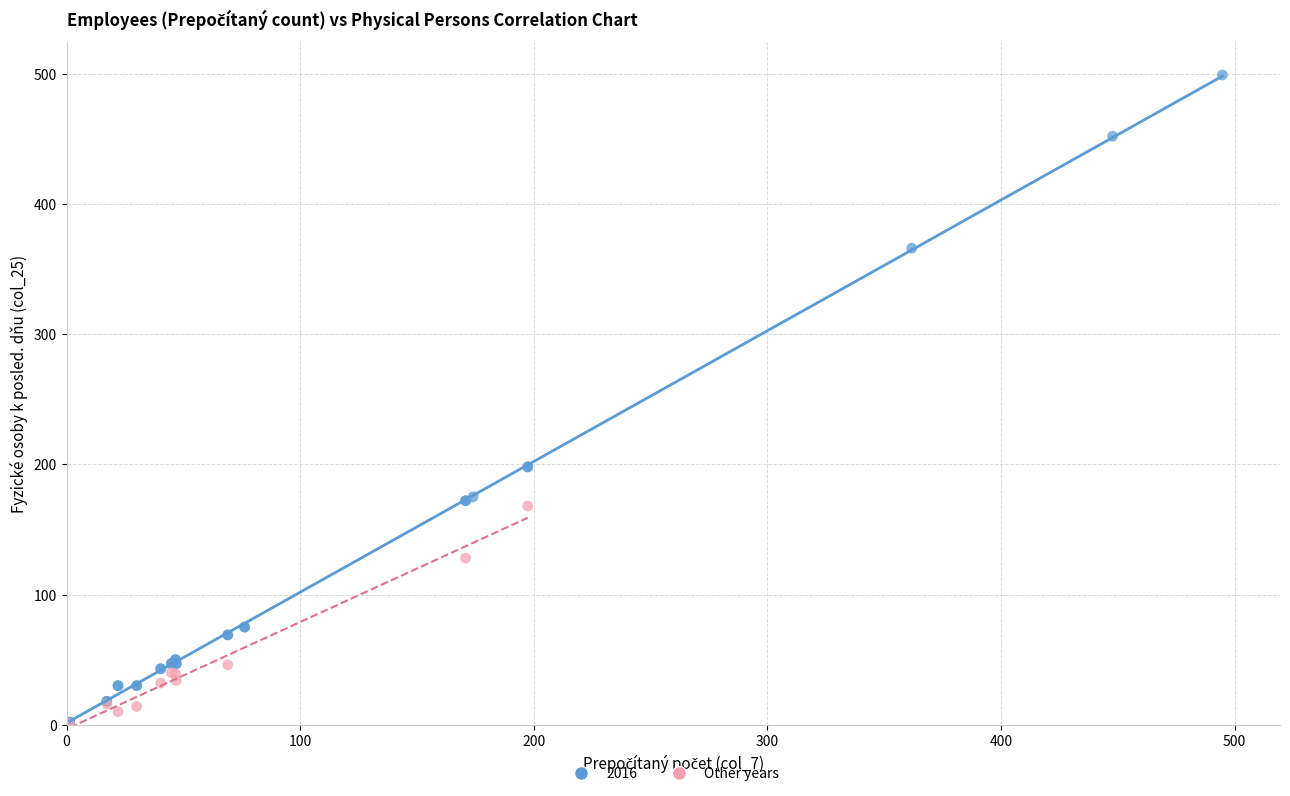

Which series has the widest spread of Y values?

2016